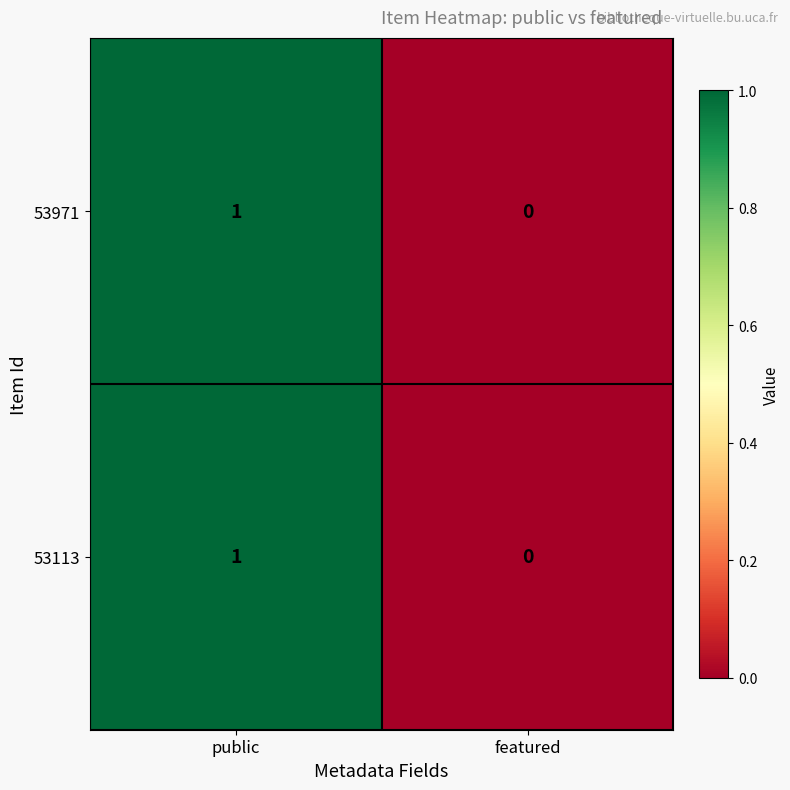

The 53971 series shows 1 at public. True or false?

True